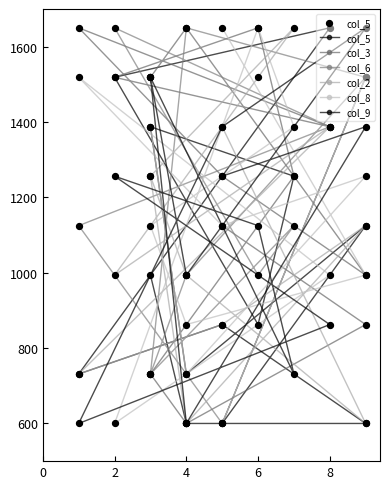

What is the total value across all series at 2?

7537.5